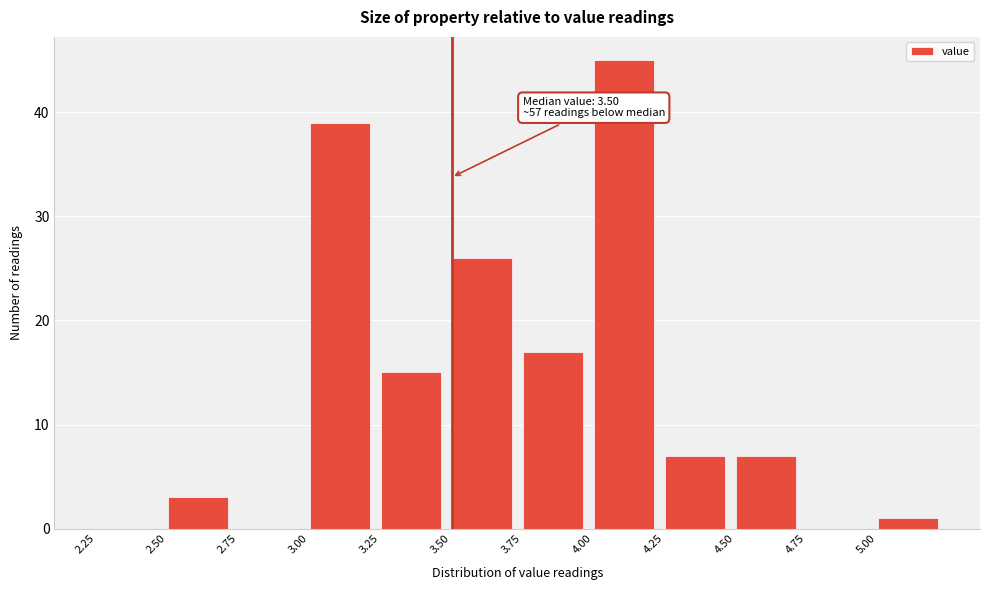

Which range on the x-axis has the tallest bar?

4.00 to 4.25